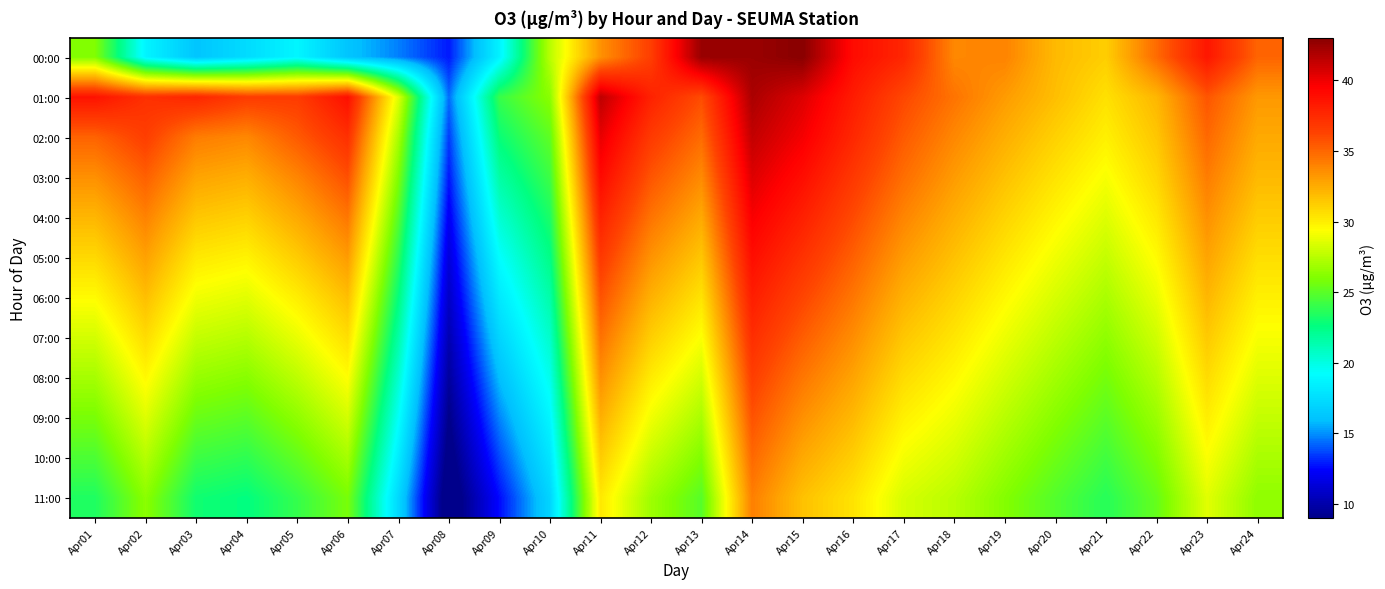

At how many categories does at least one series exceed 11?

24